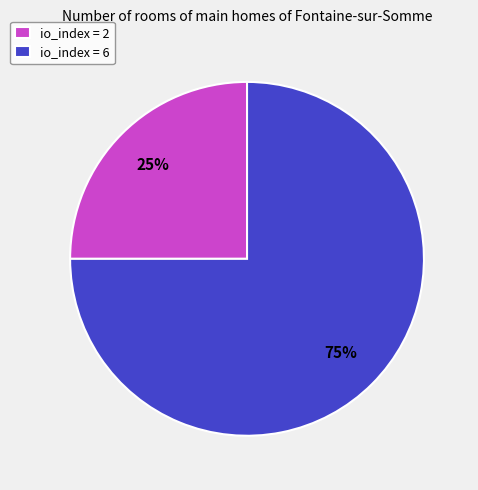

Do io_index = 6 and io_index = 2 together represent more than half of the pie?

Yes